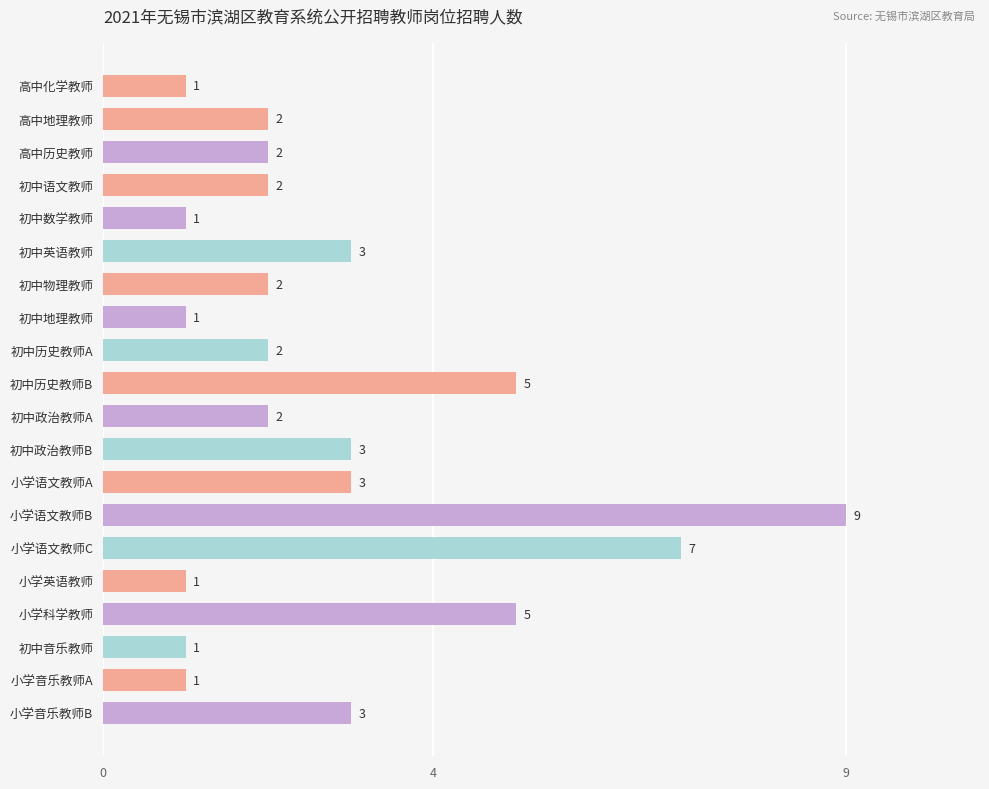

Between 高中化学教师 and 初中历史教师A, which is larger?

初中历史教师A